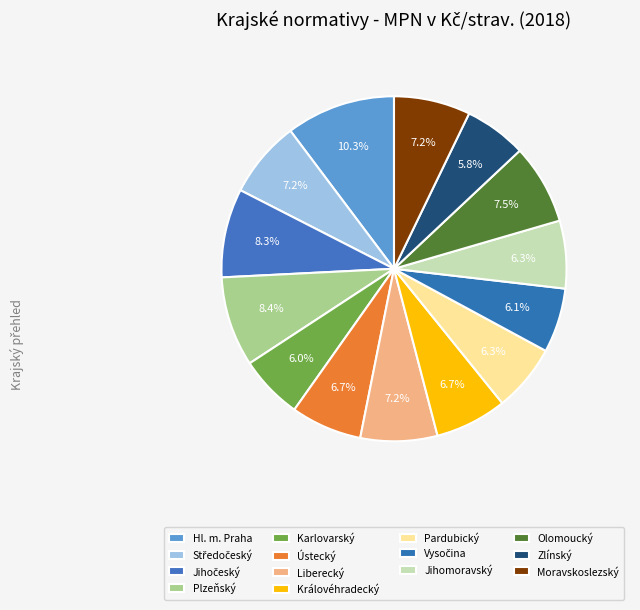

Does Jihočeský account for over 50% of the chart?

No